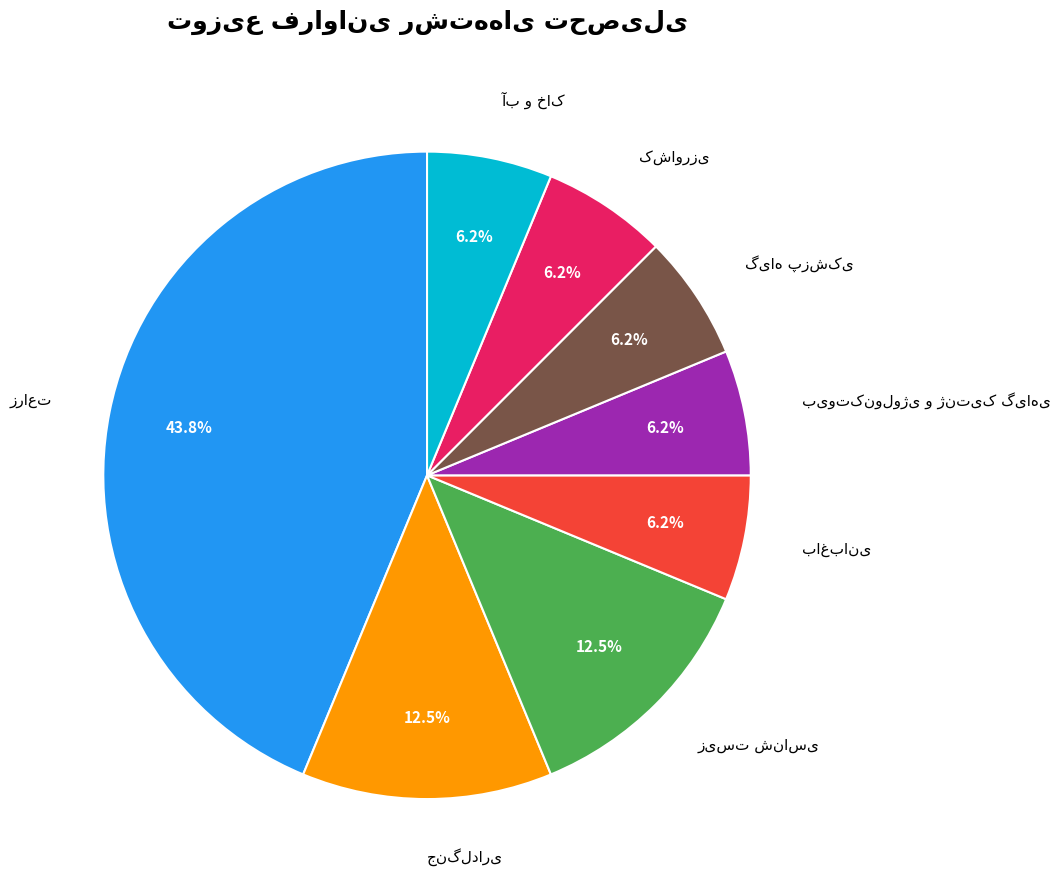

Is آب و خاک the majority of the pie?

No